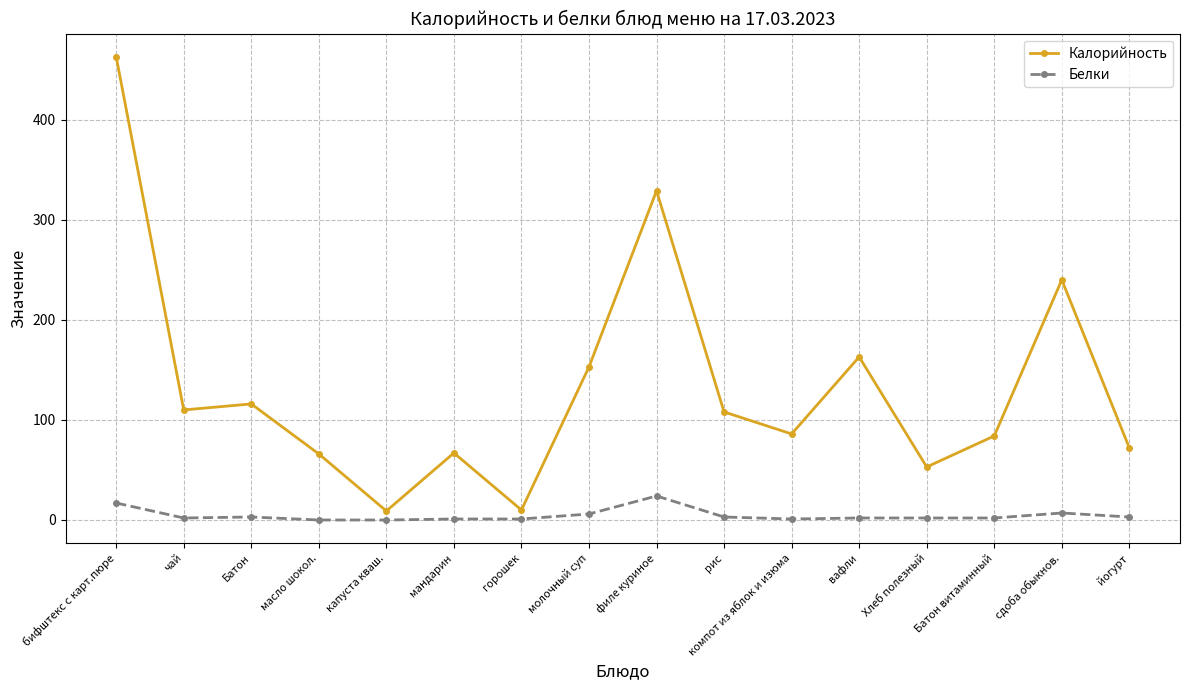

What is the label of the 10th point from the left?

рис